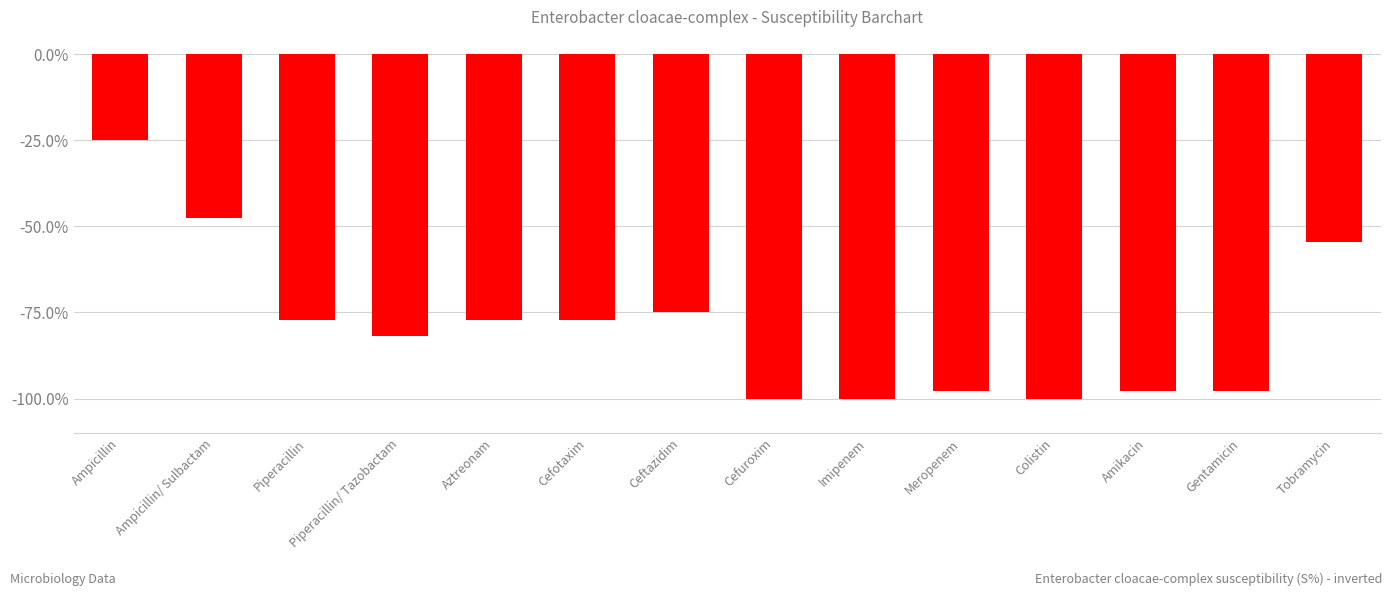

Which label corresponds to the largest value in the chart?

Ampicillin